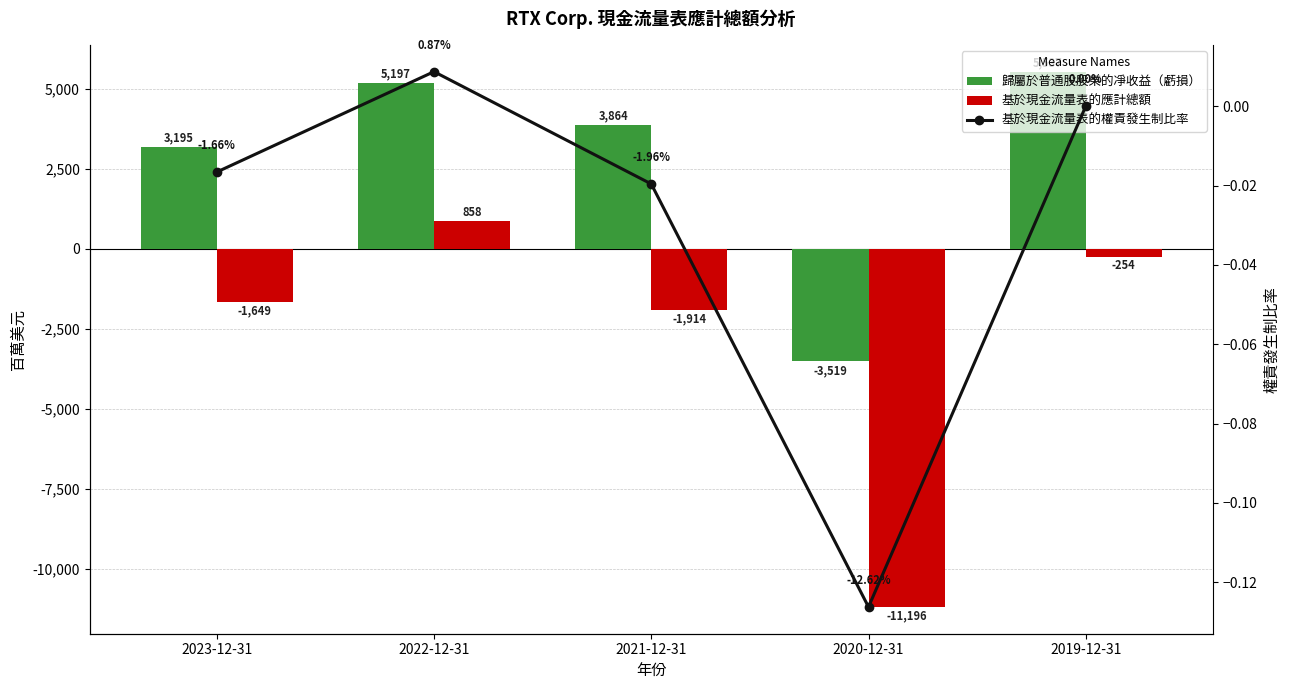

What is the value of the 基於現金流量表的應計總額 bar at the 2nd from the left?

858.0